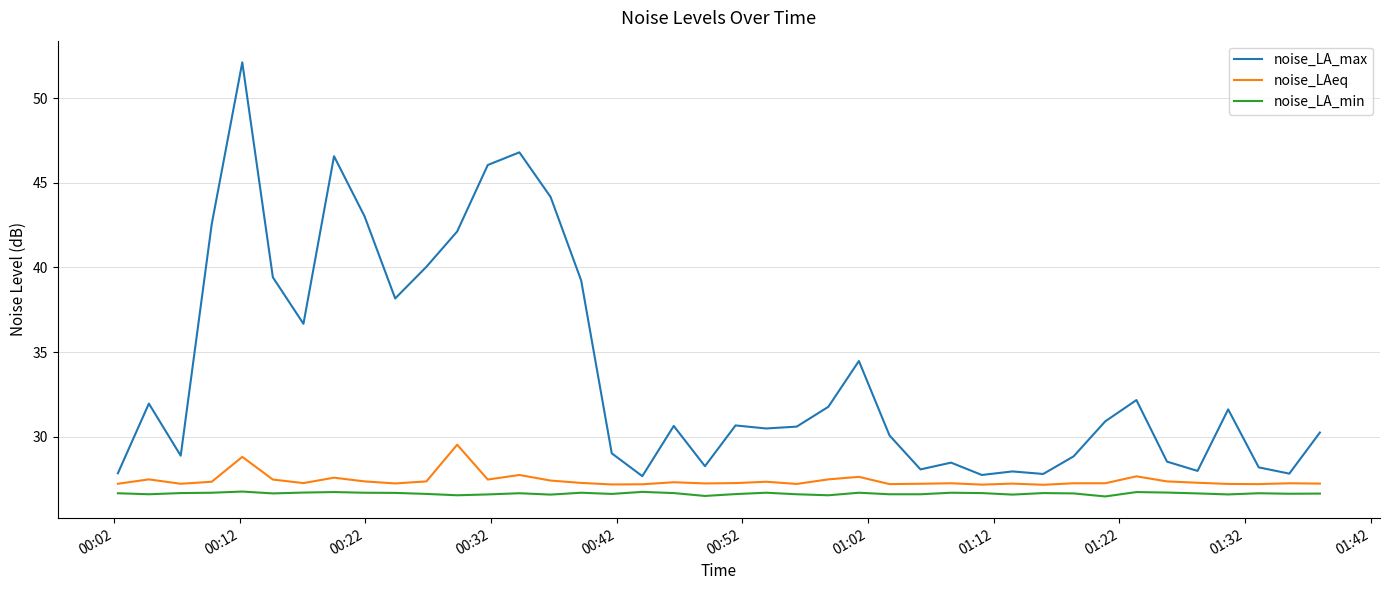

Which series has the largest total across all categories?

noise_LA_max